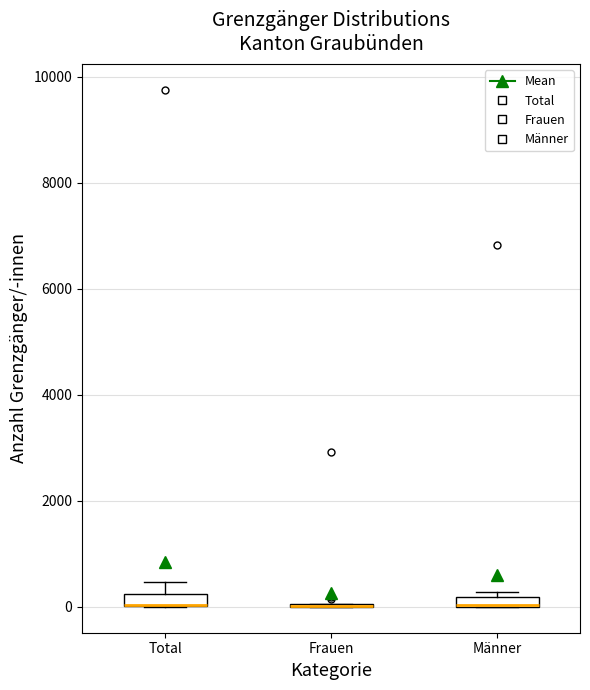

Where does the upper whisker of the box for Total end on the y-axis? The values are not printed on the chart, so give them approximately, as read against the axis.

400